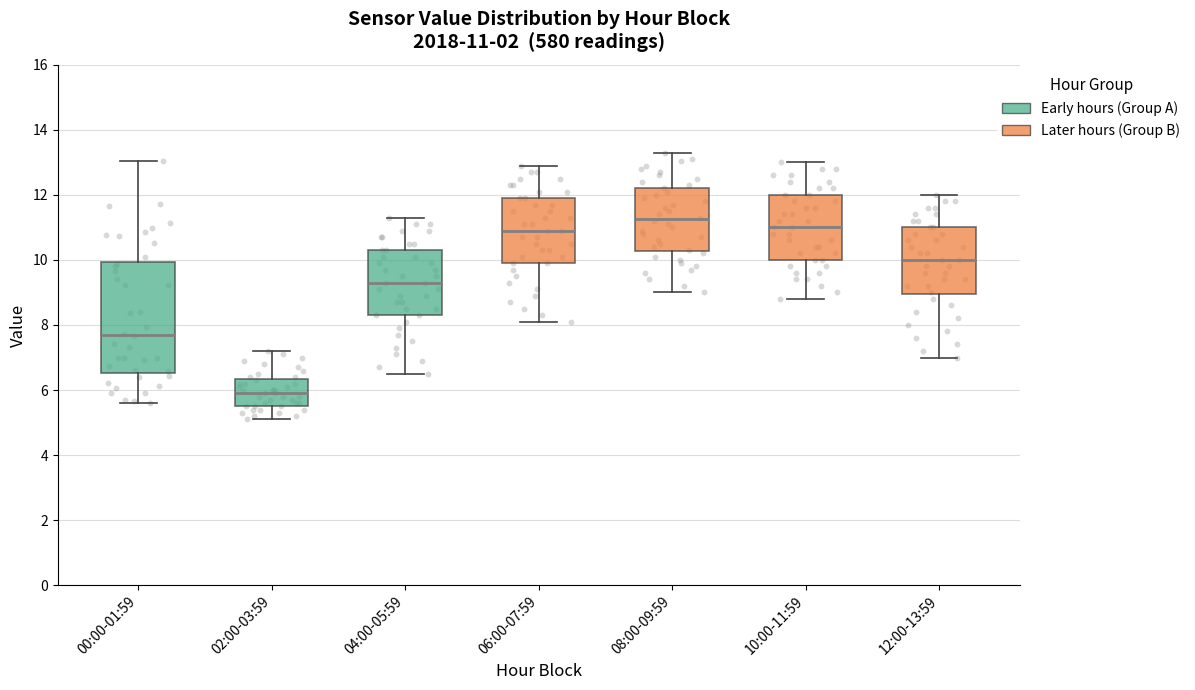

Comparing the boxes themselves (not the whiskers), which one is the tallest?

00:00-01:59